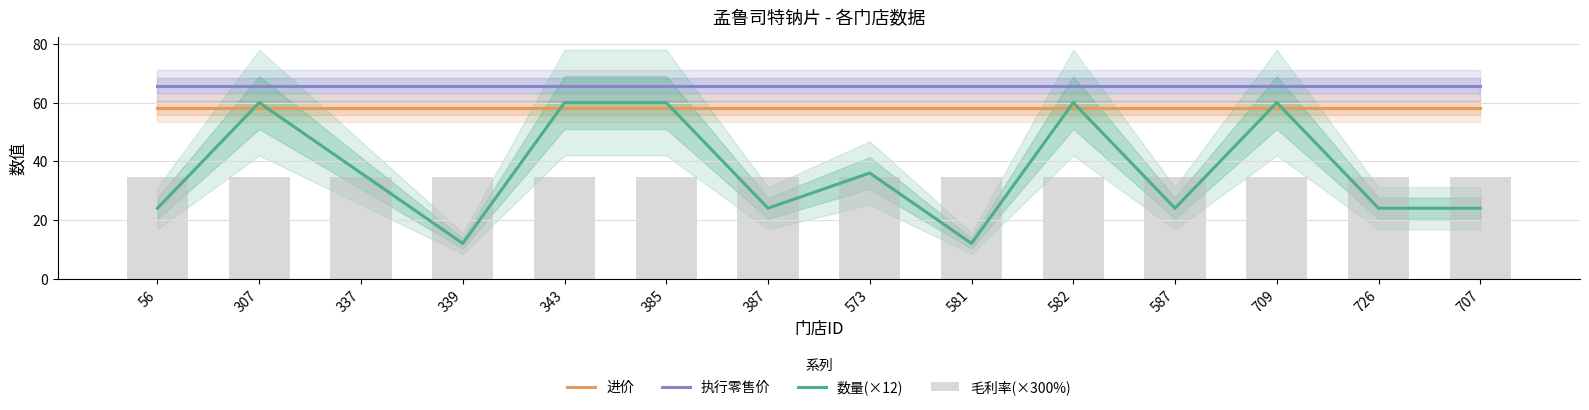

What is the difference between the highest and lowest values at 709?

31.1